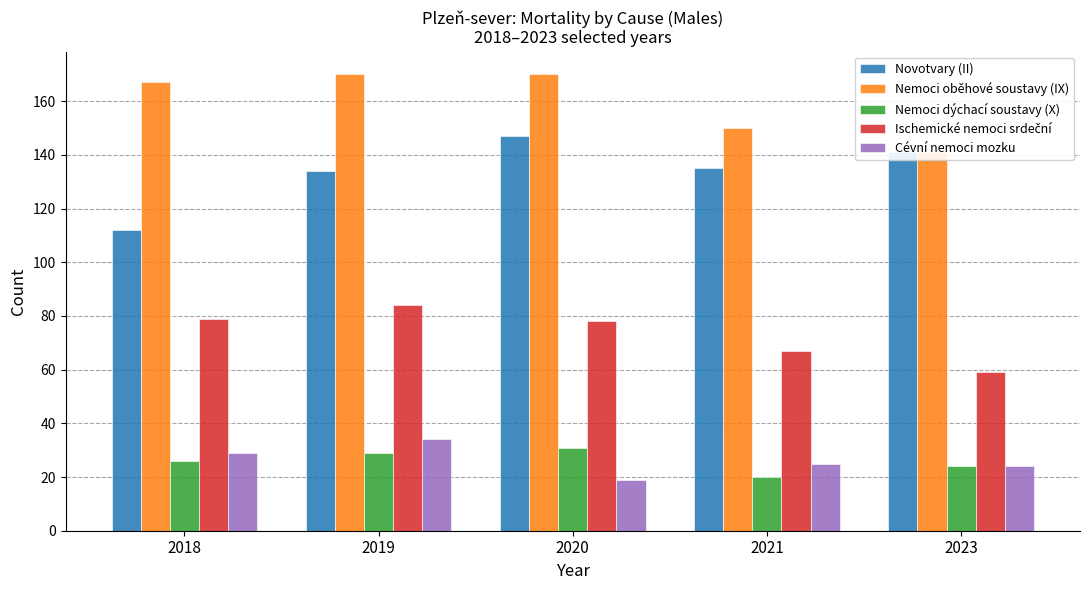

What is the maximum value shown in the chart?

170